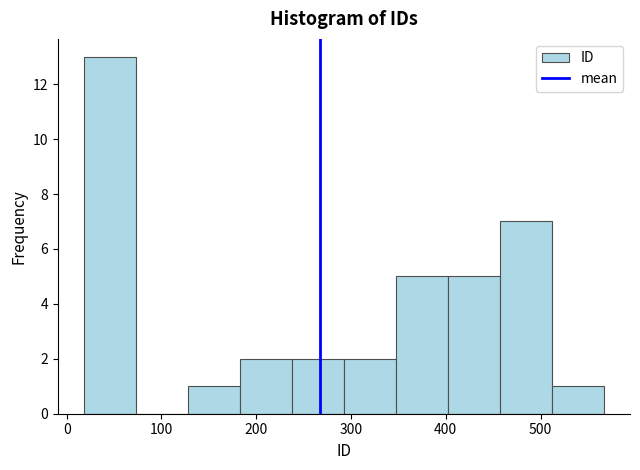

How tall is the bar that spans 20 to 70 on the x-axis? Neither the bar edges nor the heights are printed on the chart, so give them approximately, as read against the axes.

13